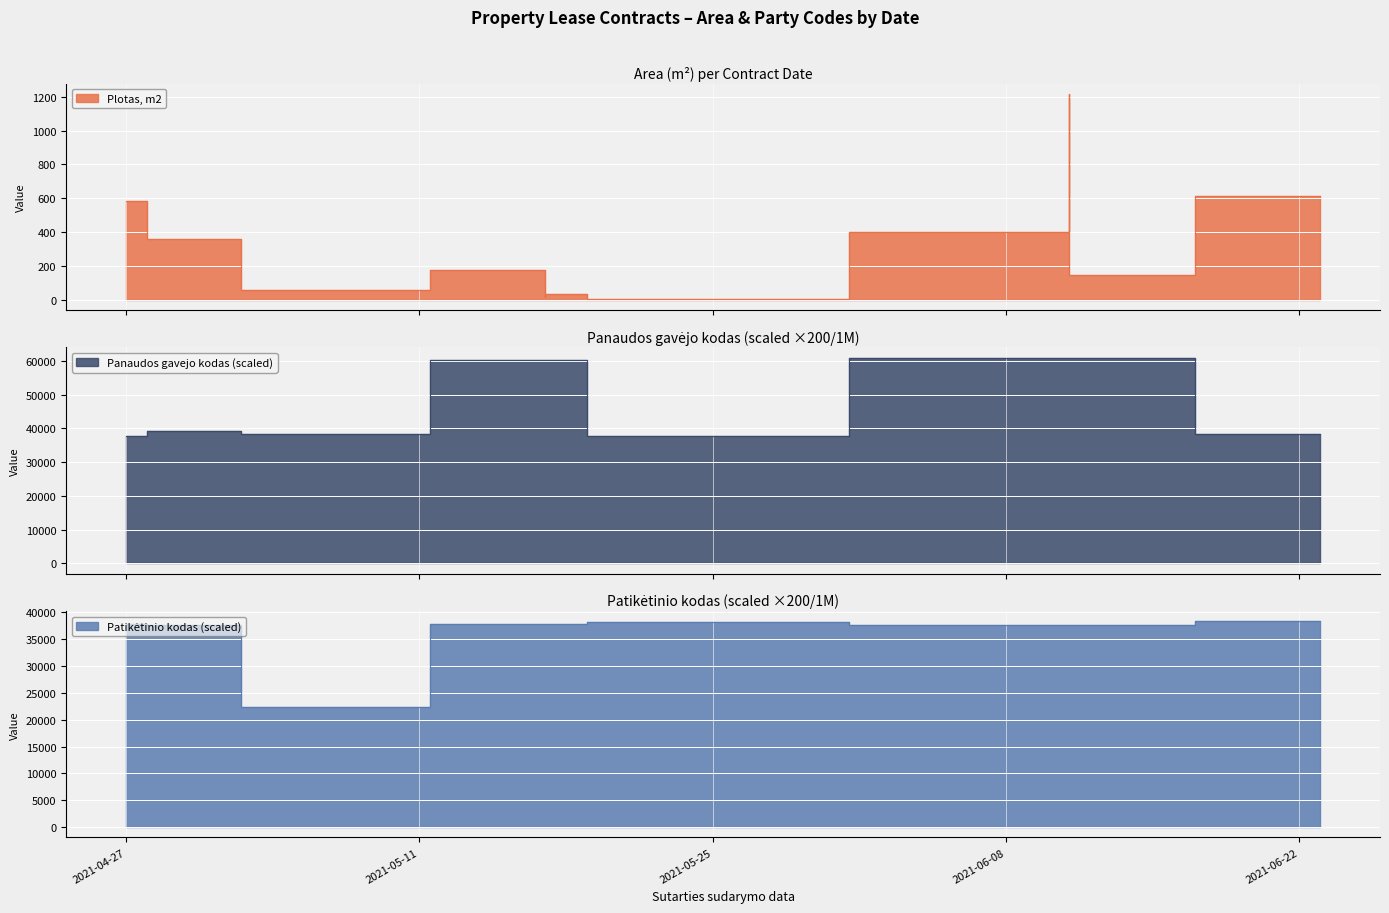

How many lines are shown in the chart?

3